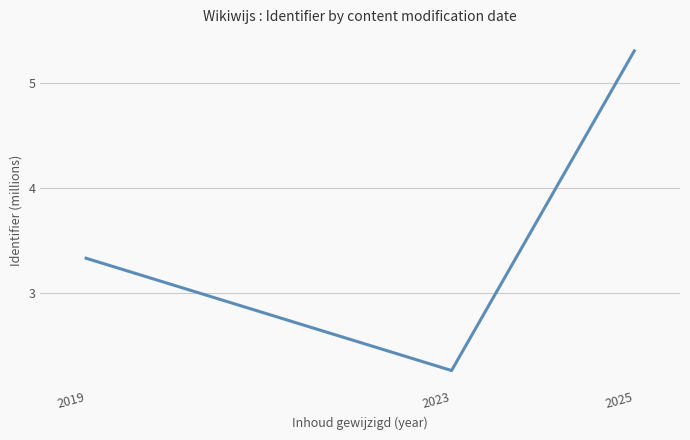

The chart shows a value of 0.8 at 2023. True or false?

False